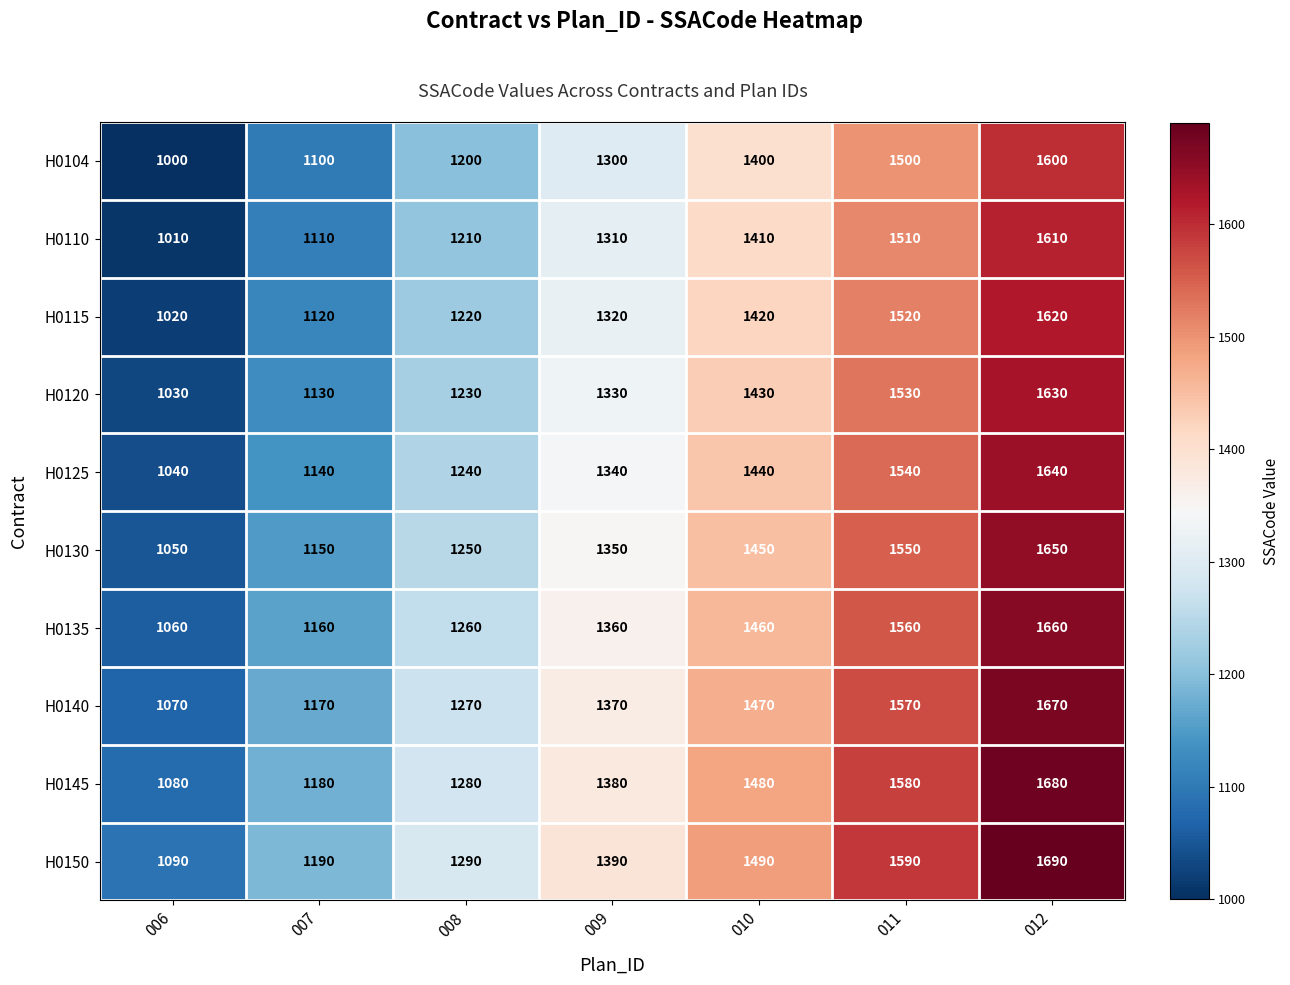

What is the difference between the second highest and minimum values in the H0110 series?

500